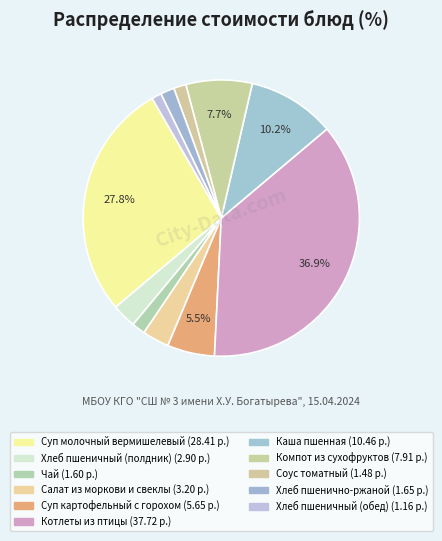

Combined, what portion of the pie is Хлеб пшенично-ржаной and Чай?

3.2%